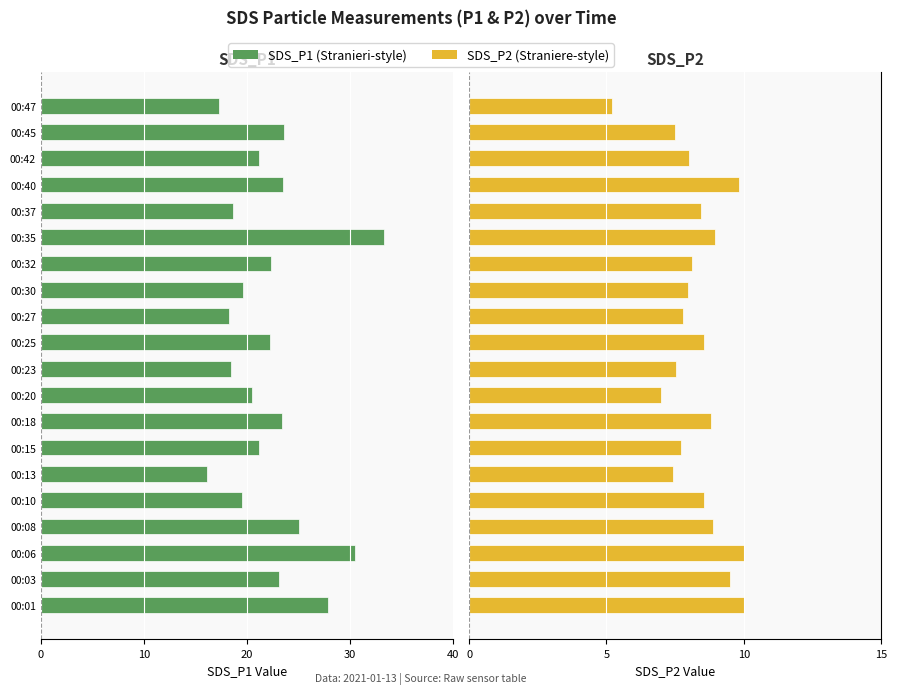

Which series has the widest spread of values?

SDS_P1